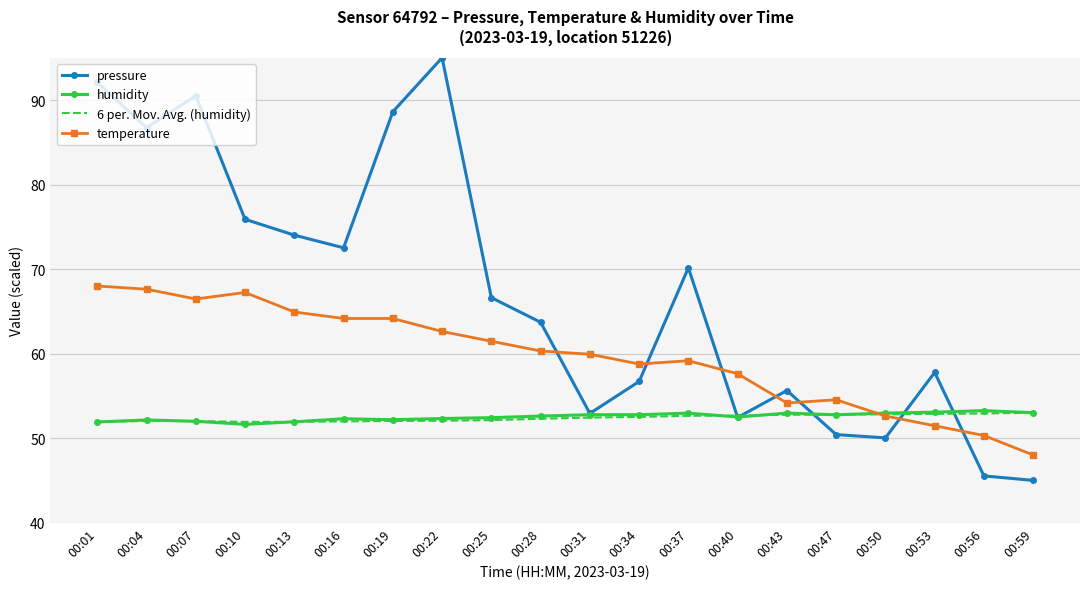

Is it true that temperature equals 66.5 at 00:07?

True